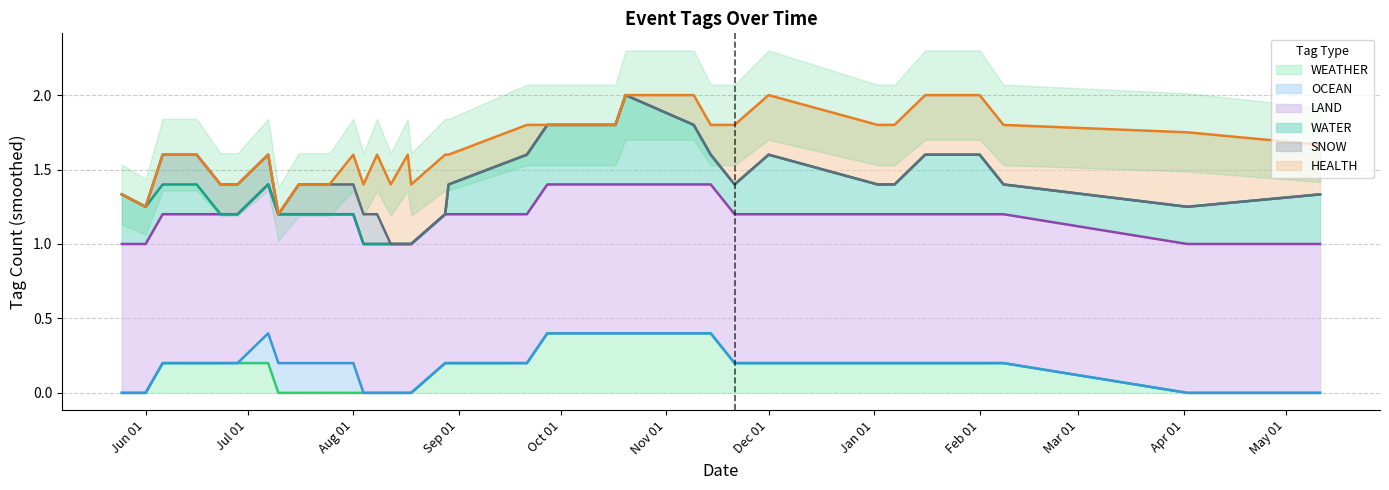

True or false: WEATHER has a value of 0.2 at Dec 01.

True